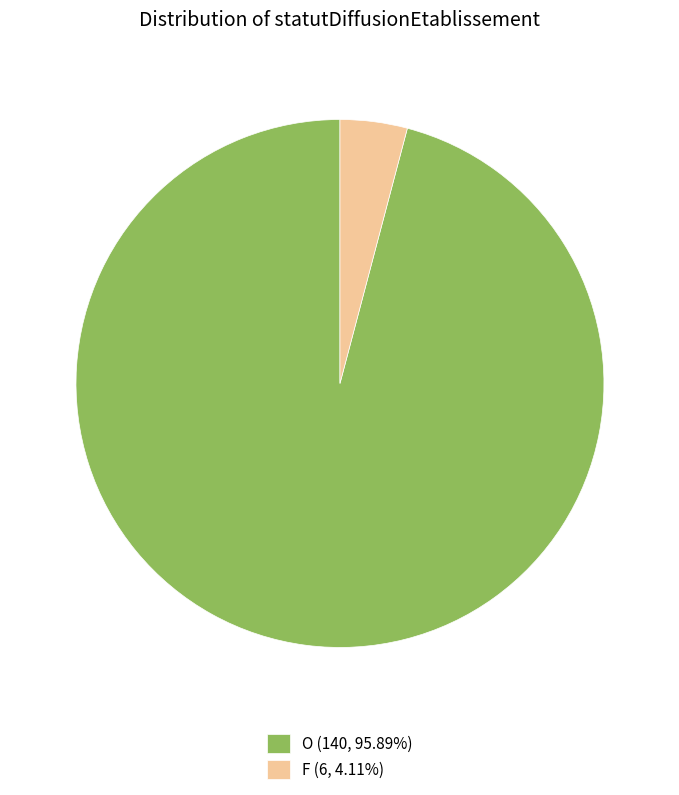

Is F the majority of the pie?

No